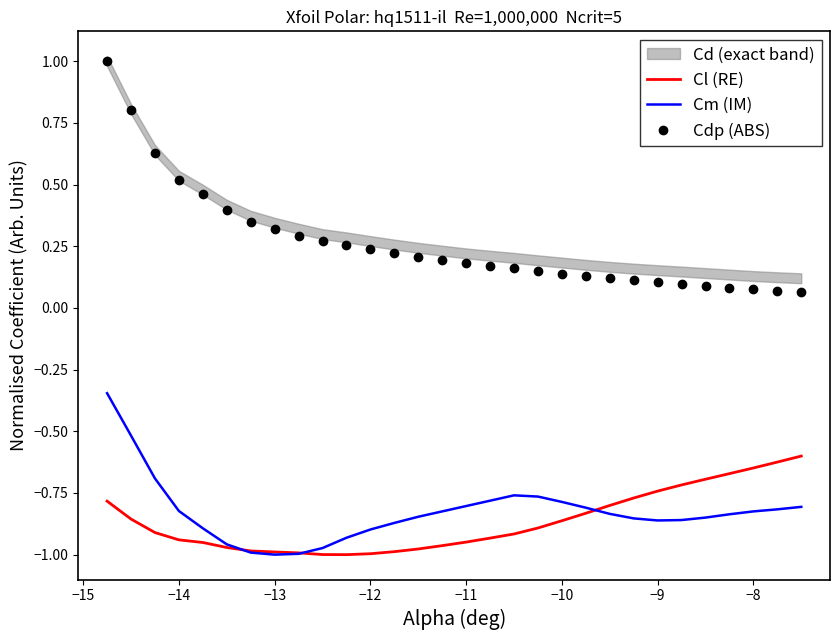

True or false: Cl (RE) and Cdp (ABS) cross at least once.

False